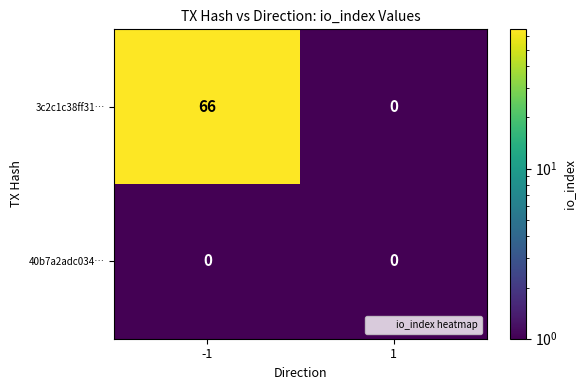

What is the greatest value displayed?

66